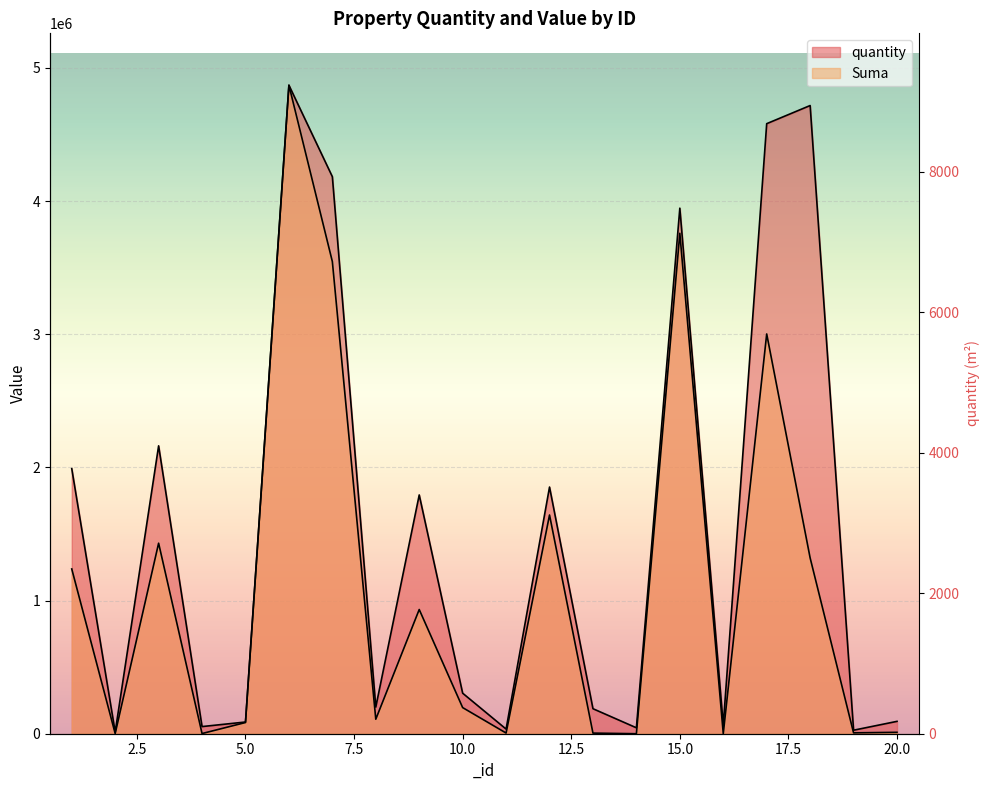

At how many categories does at least one series exceed 3934107?

5